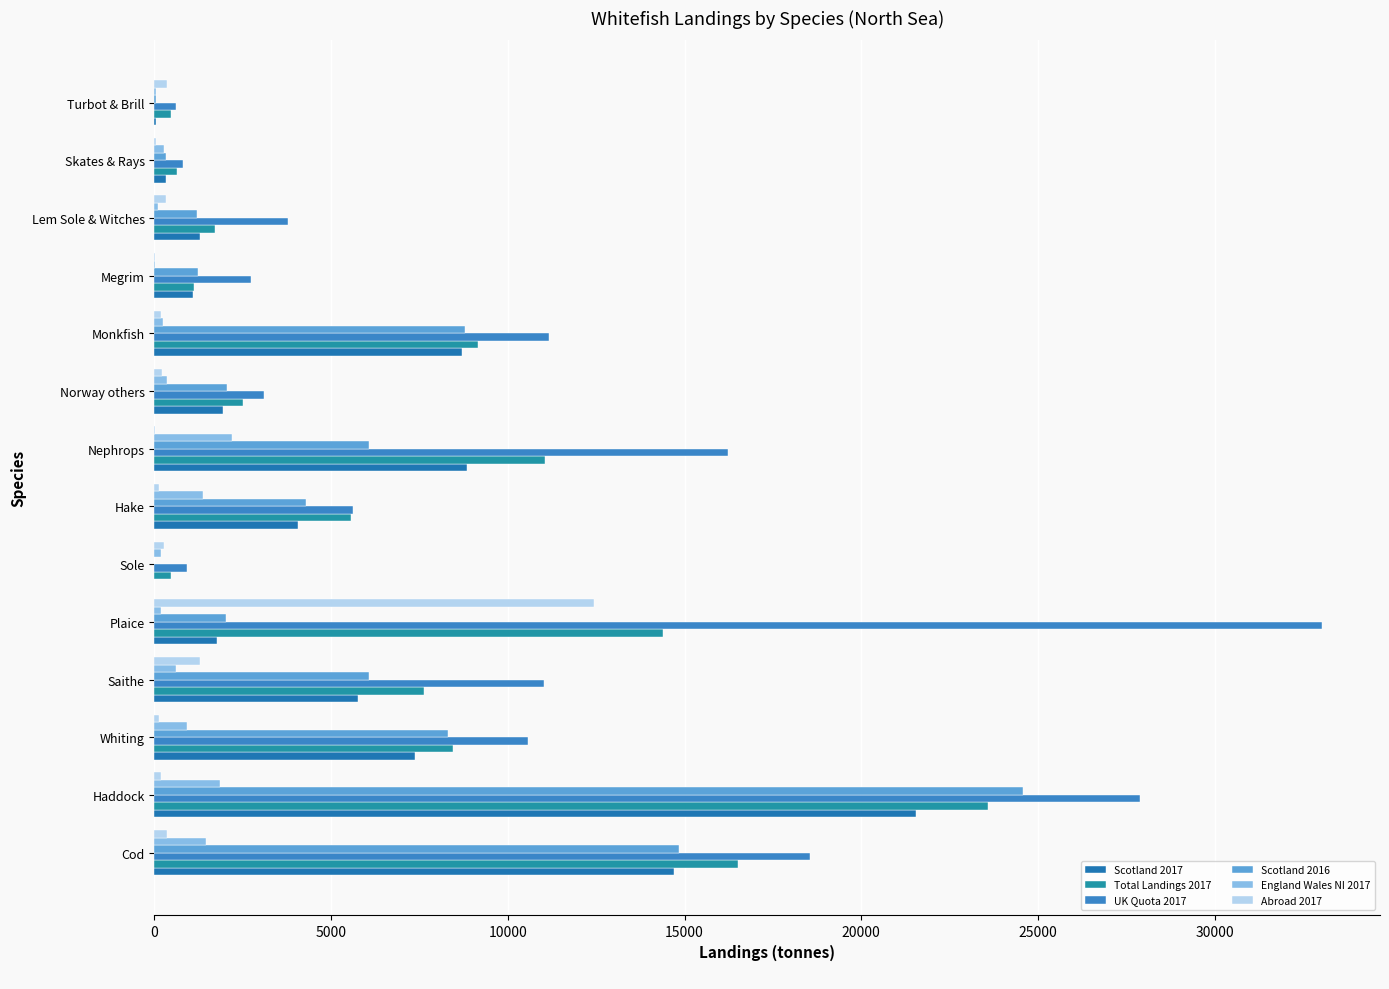

How many distinct data groups are displayed?

6